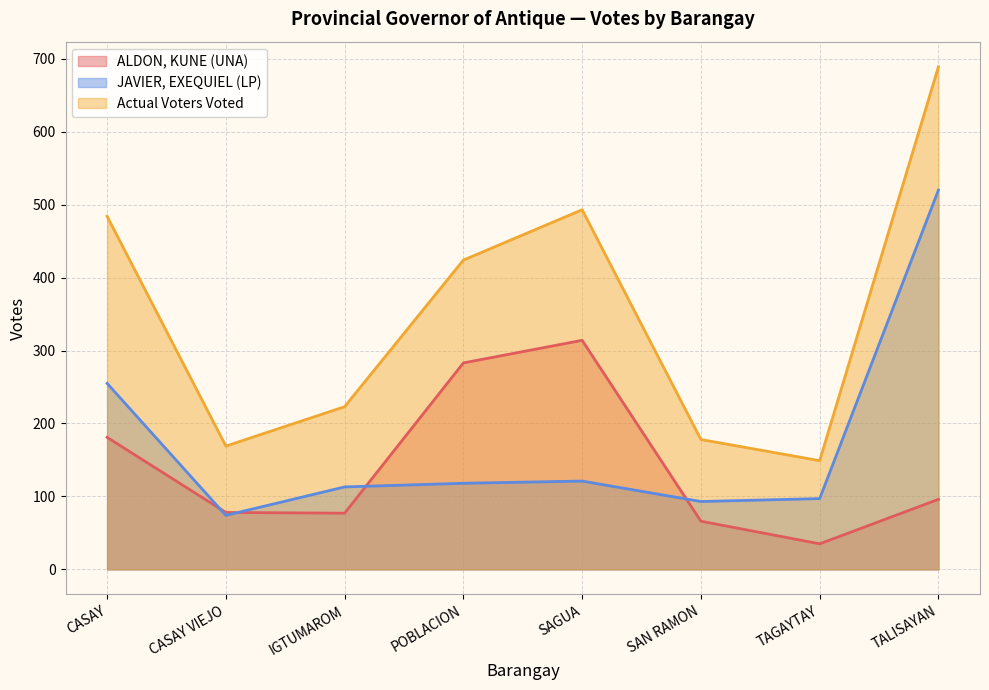

Rank the series at IGTUMAROM from highest to lowest value.

Actual Voters Voted, JAVIER, EXEQUIEL (LP), ALDON, KUNE (UNA)